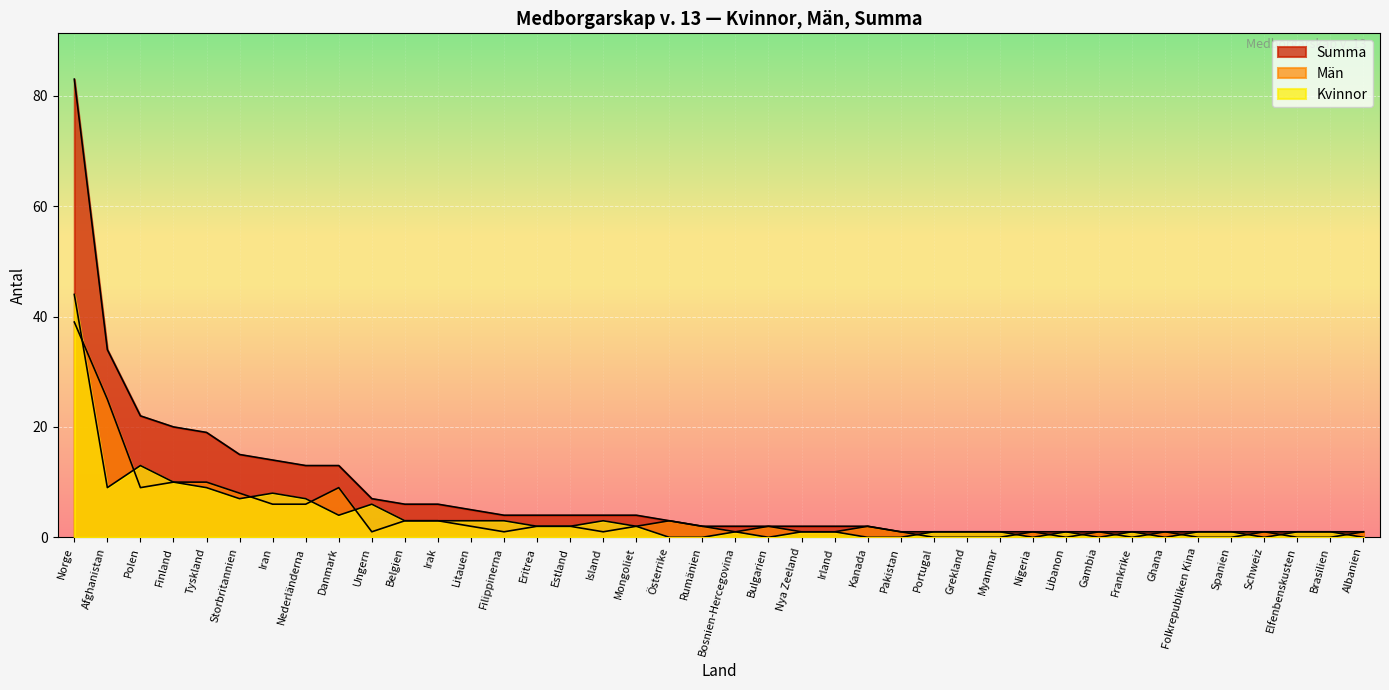

What is the sum of the Kvinnor values at Bulgarien and Tyskland?

9